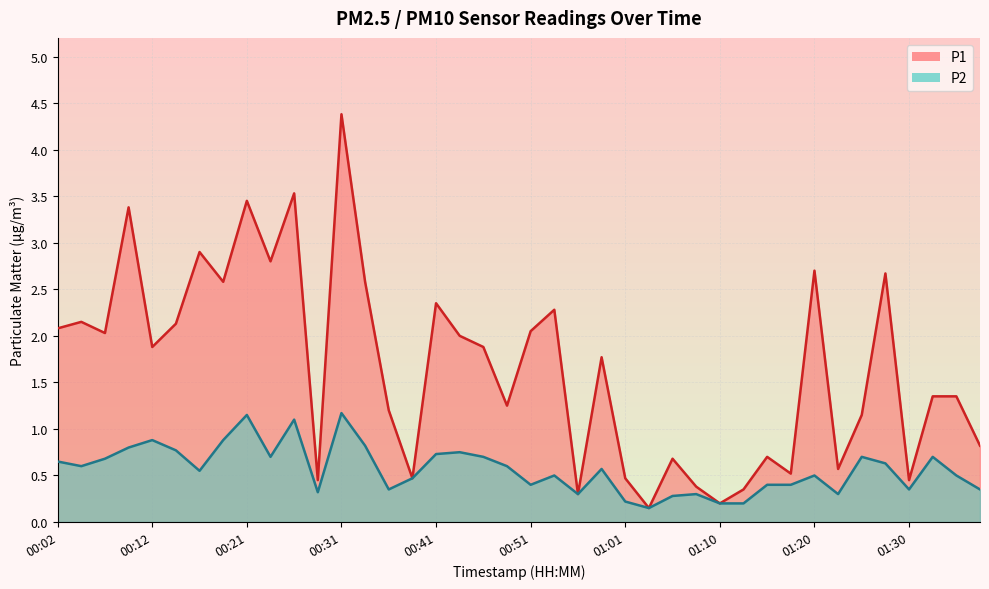

Does the chart have visible grid lines?

Yes